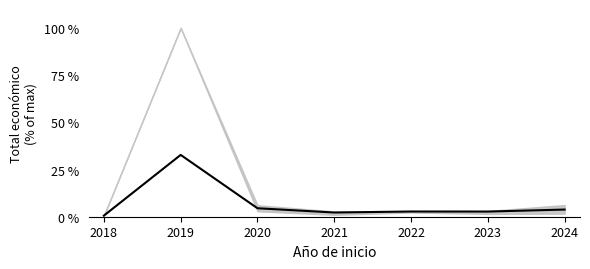

List the labels in order of value, smallest first.

2018, 2021, 2023, 2022, 2024, 2020, 2019